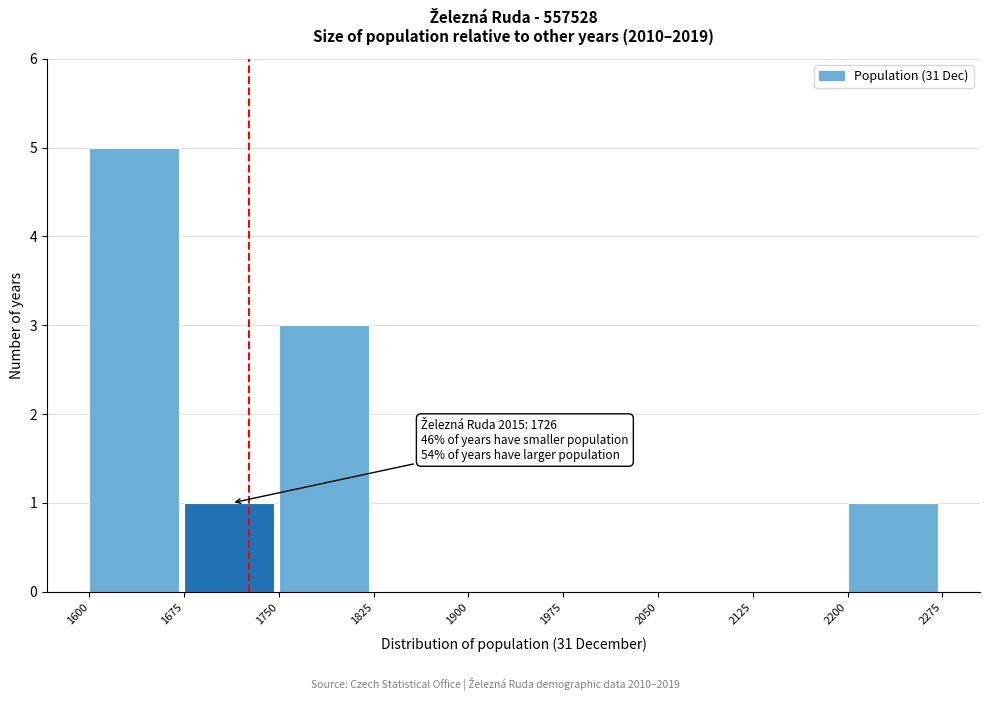

Which range on the x-axis has the tallest bar?

1600 to 1675